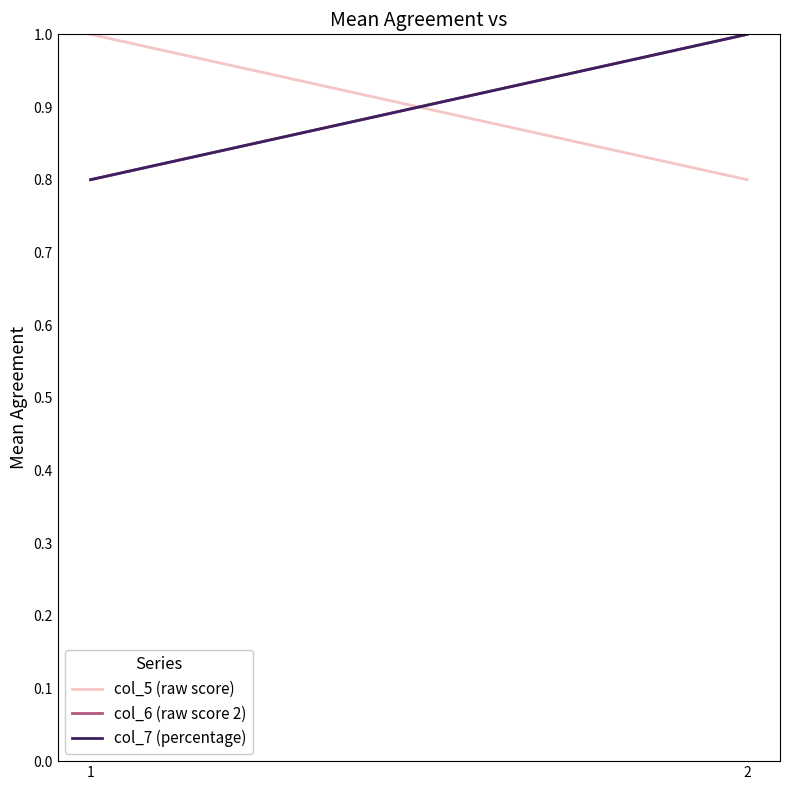

At how many categories does at least one series exceed 0?

2